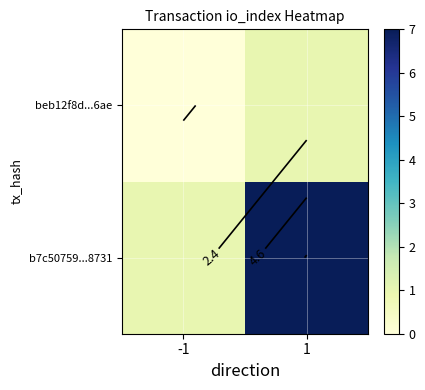

What is the maximum value shown in the chart?

7